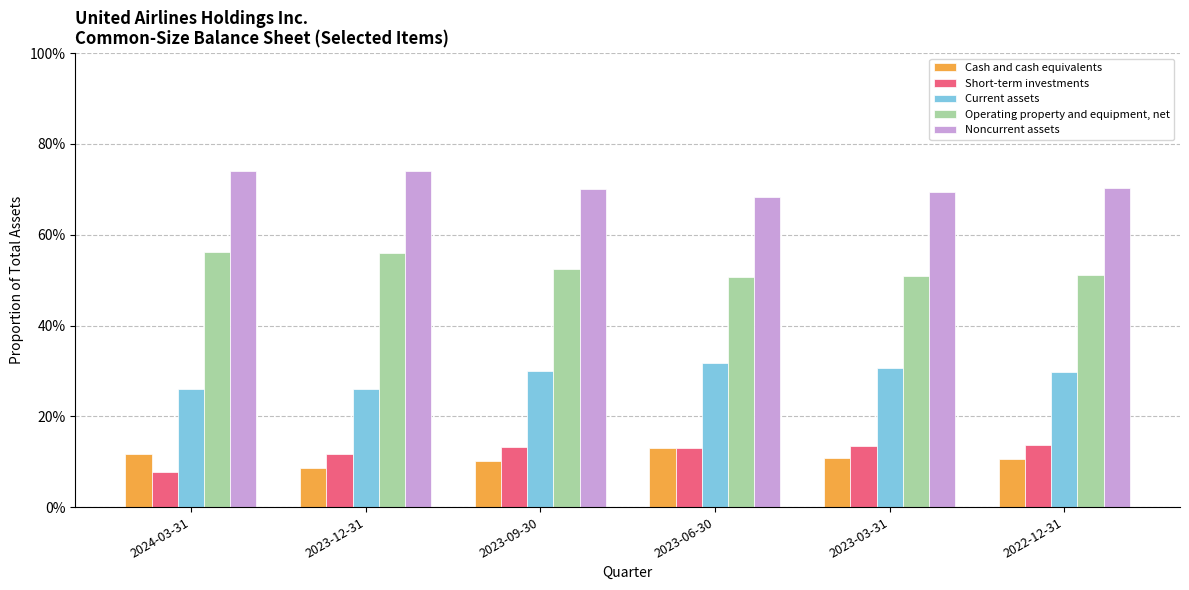

Does the chart contain stacked bars?

No